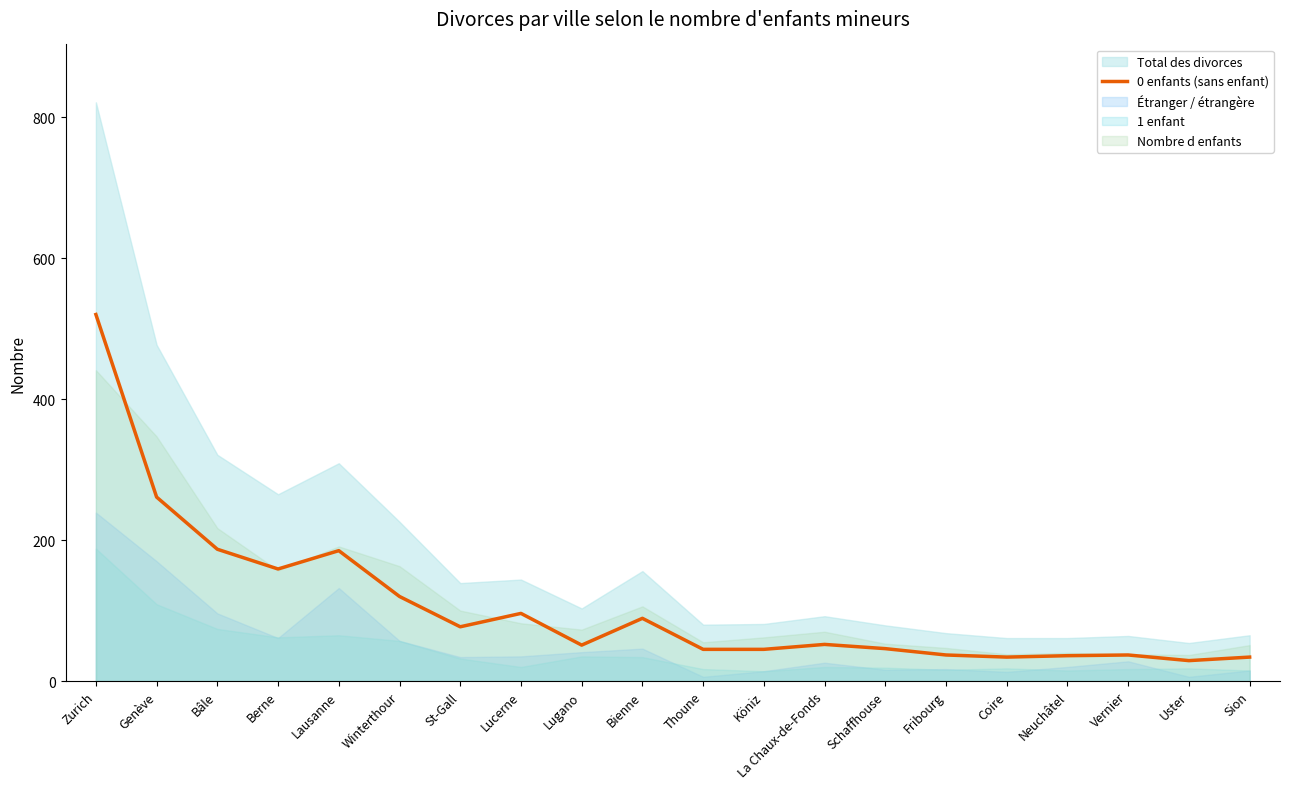

Reading left to right, list all the values displayed in this chart.

520	261	187	159	185	120	77	96	51	89	45	45	52	46	37	34	36	37	29	34